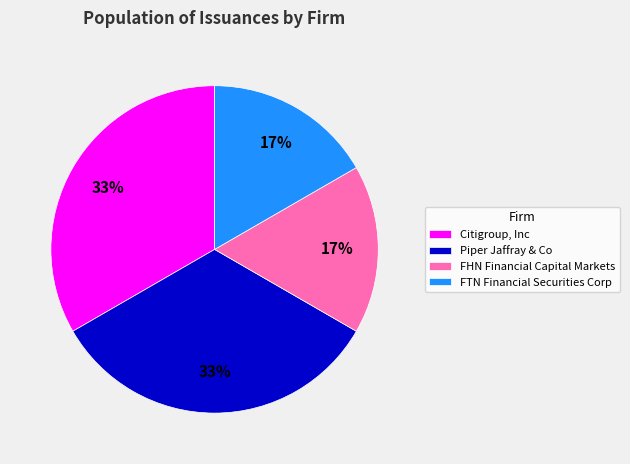

Which has a higher value, Piper Jaffray & Co or FHN Financial Capital Markets?

Piper Jaffray & Co